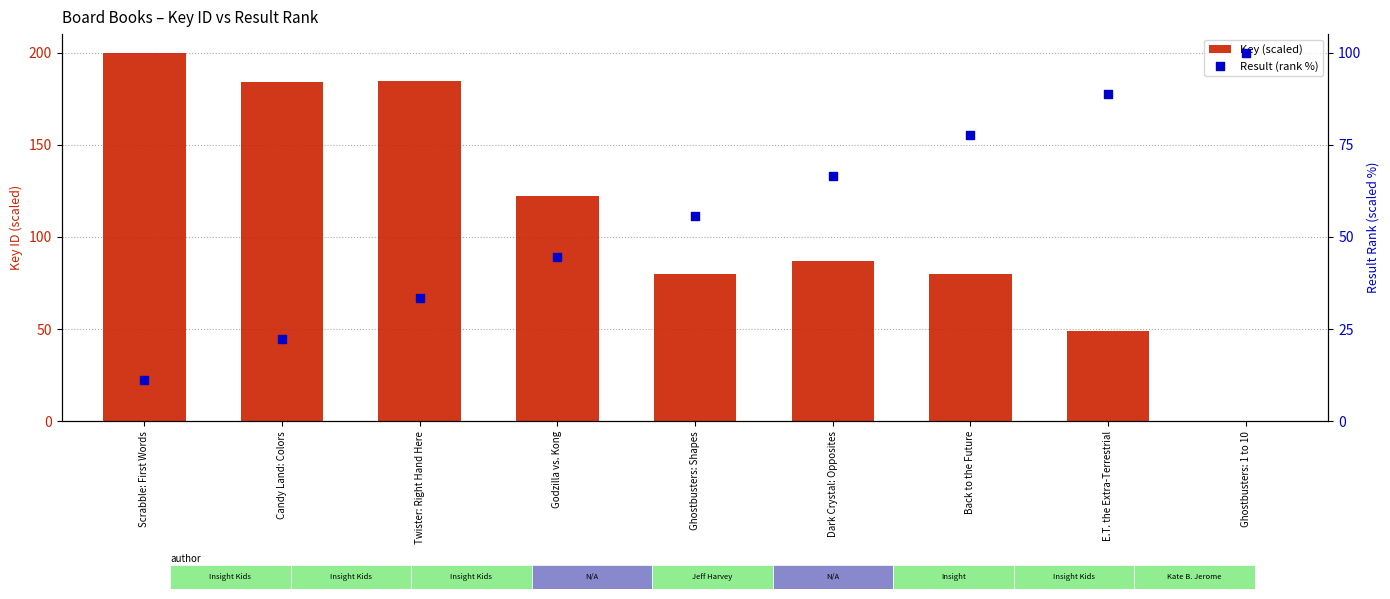

What is the total value across all series at Back to the Future?

157.9